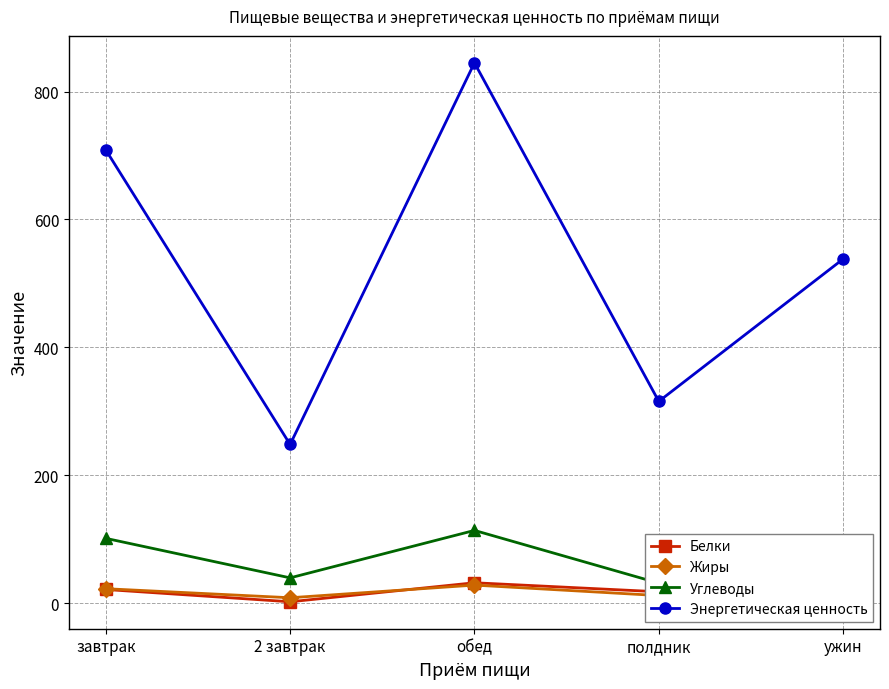

What is the total value across all series at завтрак?

854.8